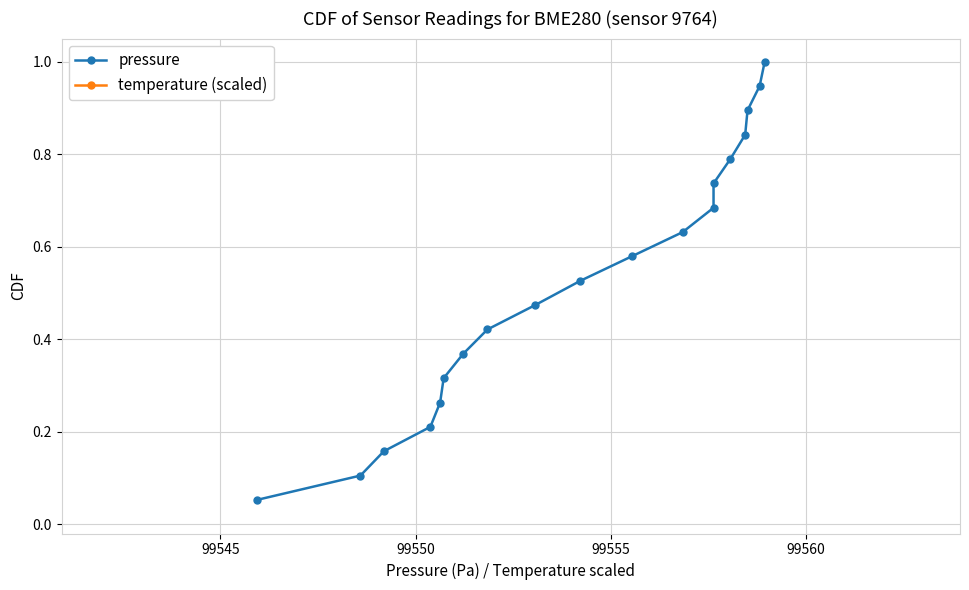

True or false: temperature (scaled) and pressure intersect in this chart.

False